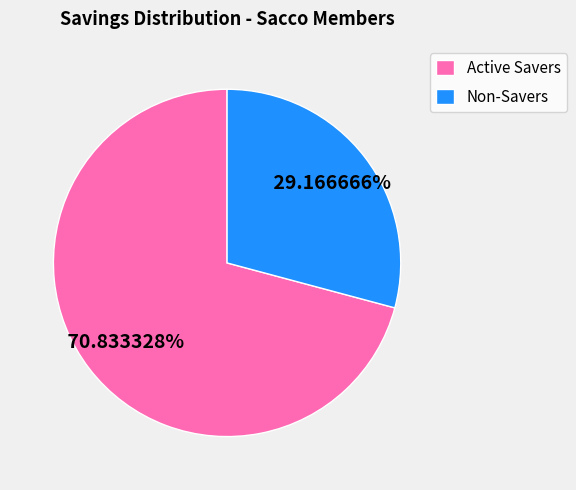

Is there a majority slice in this chart?

Yes